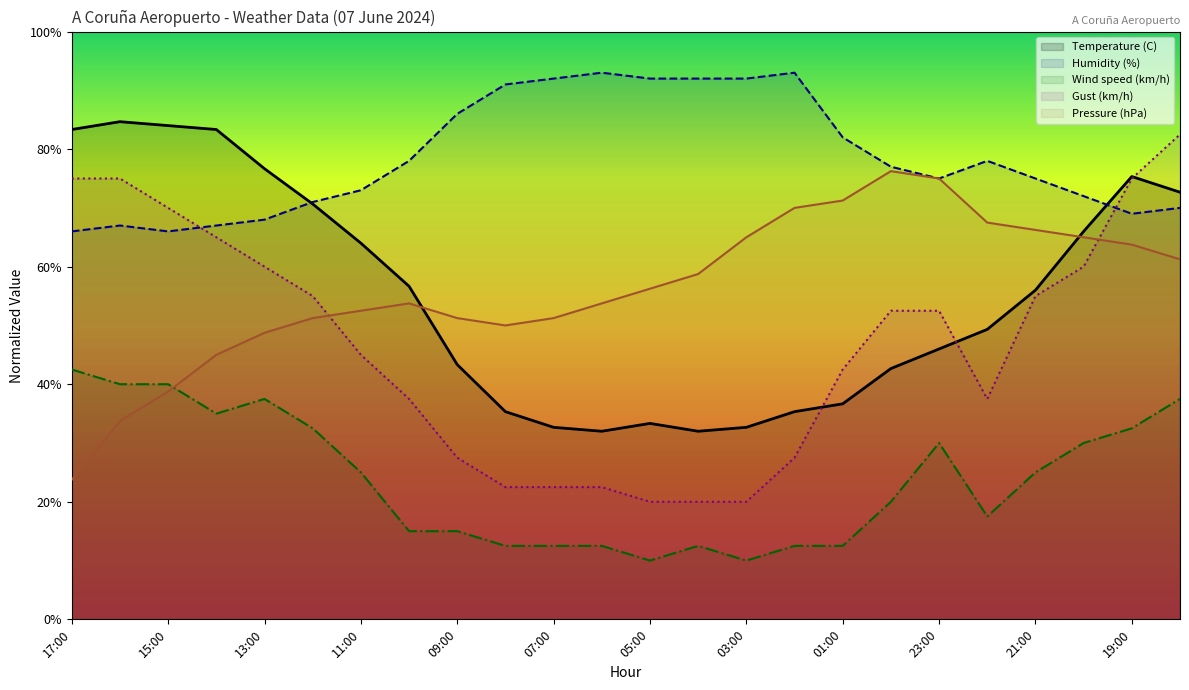

True or false: Temperature (C) and Gust (km/h) cross at least once.

True